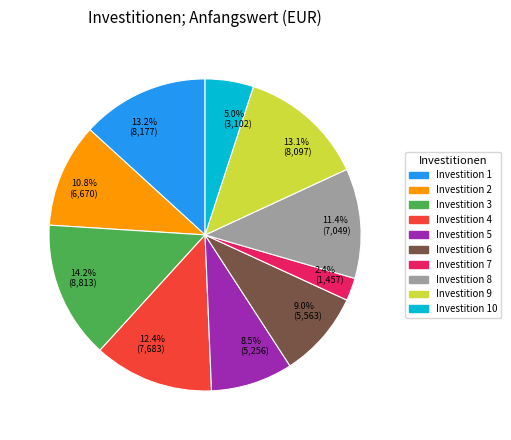

Do 10.8% (6,670) and 13.1% (8,097) together represent more than half of the pie?

No